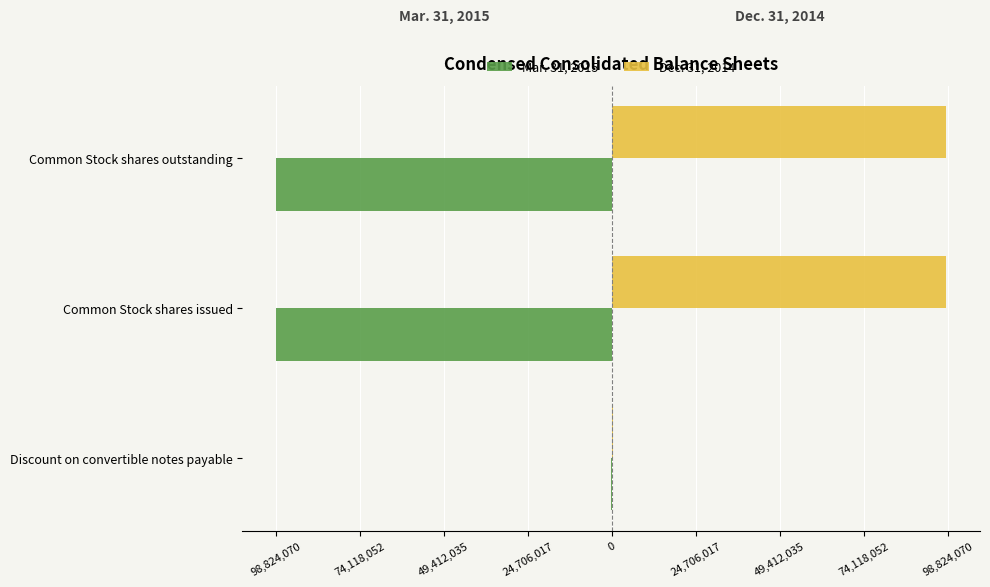

What is the sum of all Dec. 31, 2014 values?

197217292